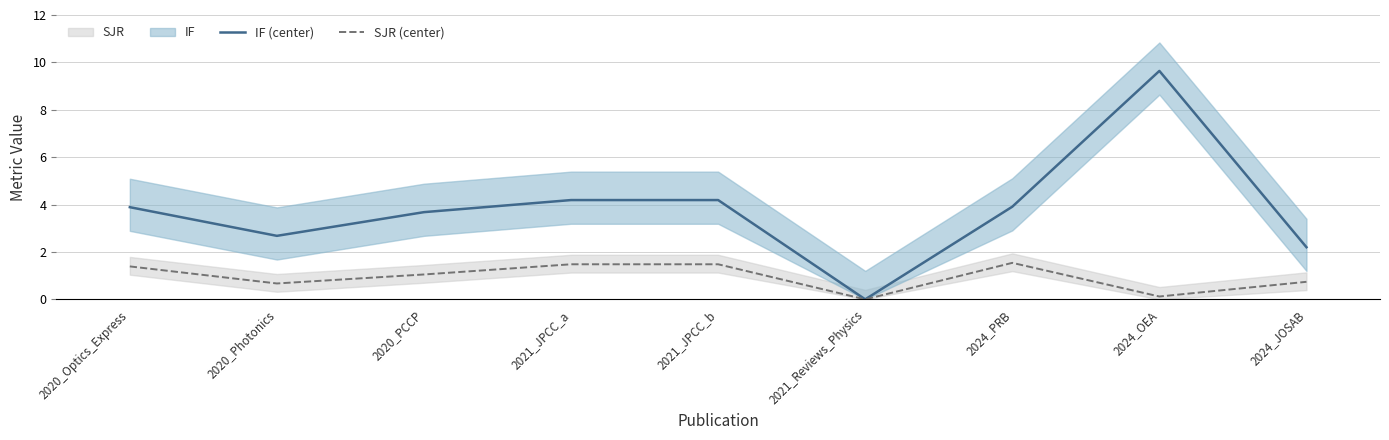

True or false: IF (center) has more than 1 points higher than both neighbors.

False